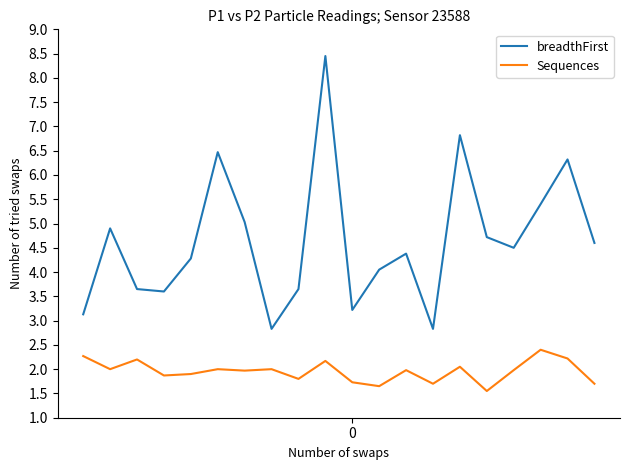

True or false: Sequences and breadthFirst cross at least once.

False